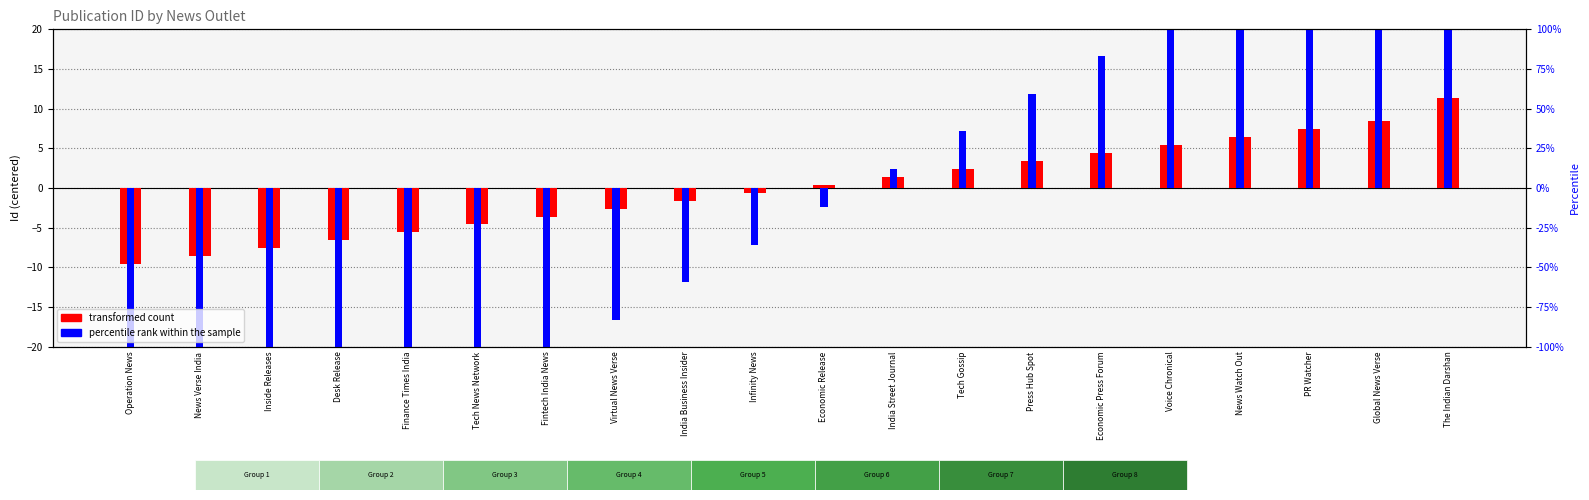

Which label corresponds to the largest value in the chart?

The Indian Darshan